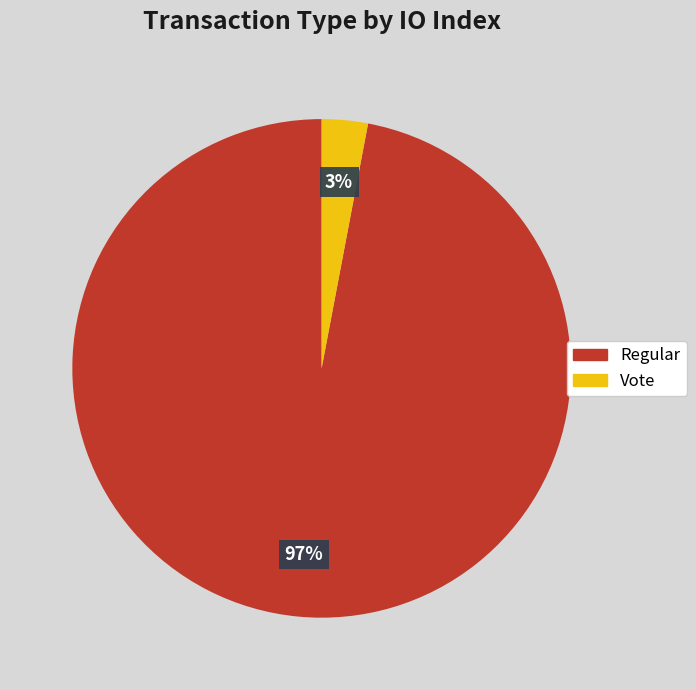

To the nearest percent, what portion does Vote represent?

3%